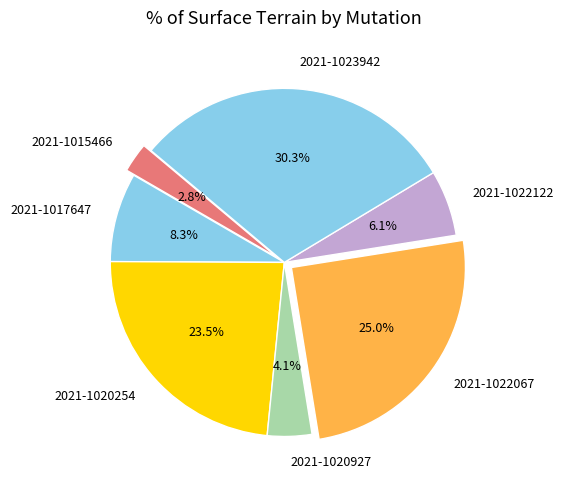

Between 2021-1022122 and 2021-1022067, which is larger?

2021-1022067